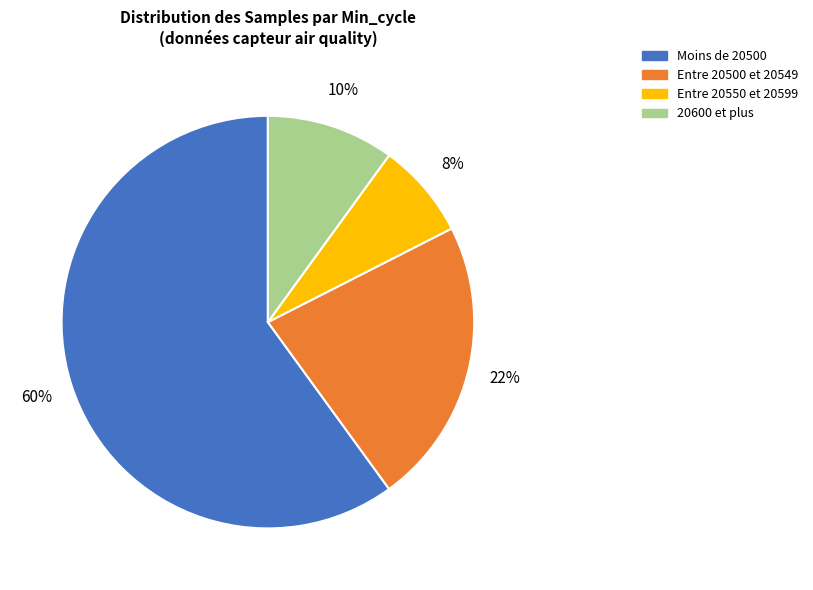

To the nearest percent, what is the average slice percentage?

25%